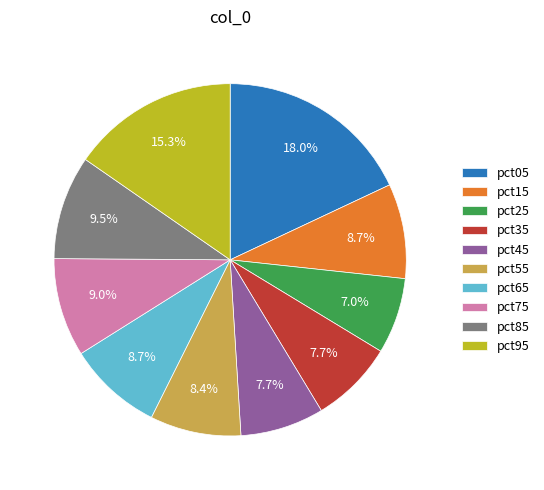

What is the largest slice in the pie chart?

pct05